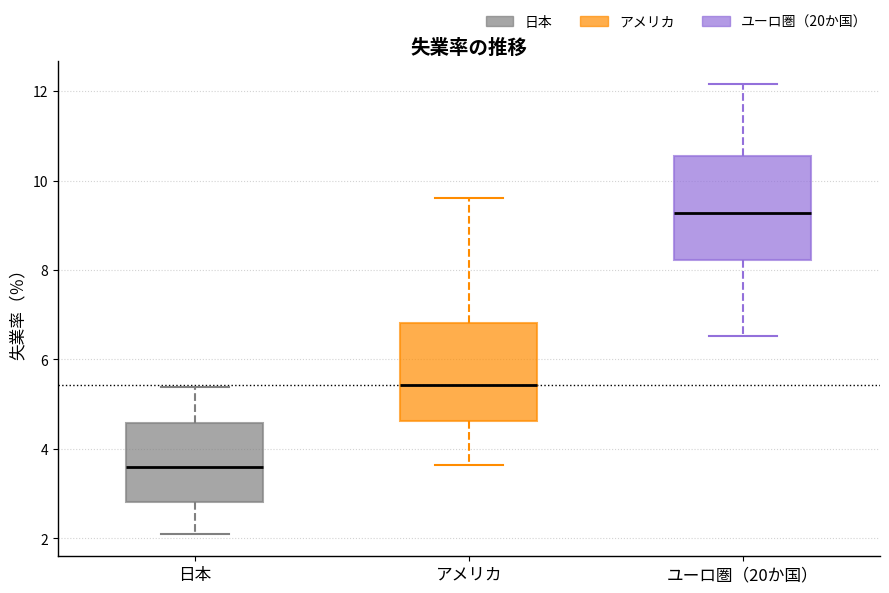

Reading left to right, transcribe this box plot: for each box, give where its median line is, the range the box spans, and where its two whiskers end, as read against the y-axis. The values are not printed on the chart, so give them approximately, as read against the axis.

日本: median 3.6, box 2.8 to 4.6, whiskers 2.2 to 5.4
アメリカ: median 5.4, box 4.6 to 6.8, whiskers 3.6 to 9.6
ユーロ圏（20か国）: median 9.2, box 8.2 to 10.6, whiskers 6.6 to 12.2